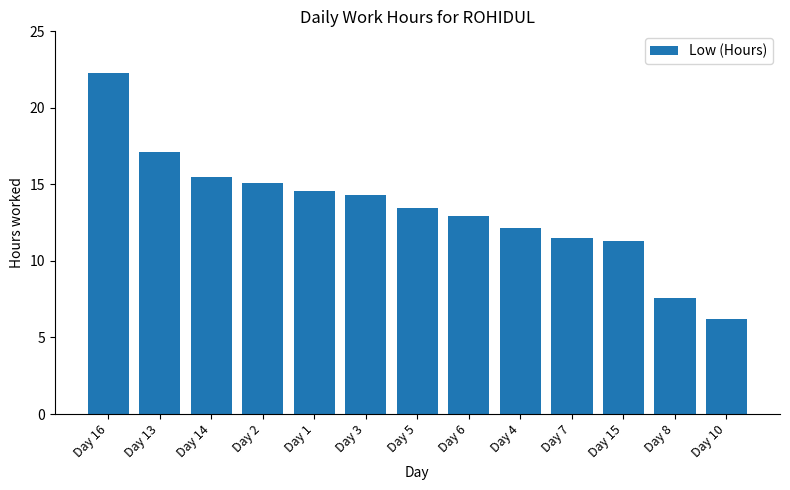

Which has a higher value, Day 14 or Day 7?

Day 14